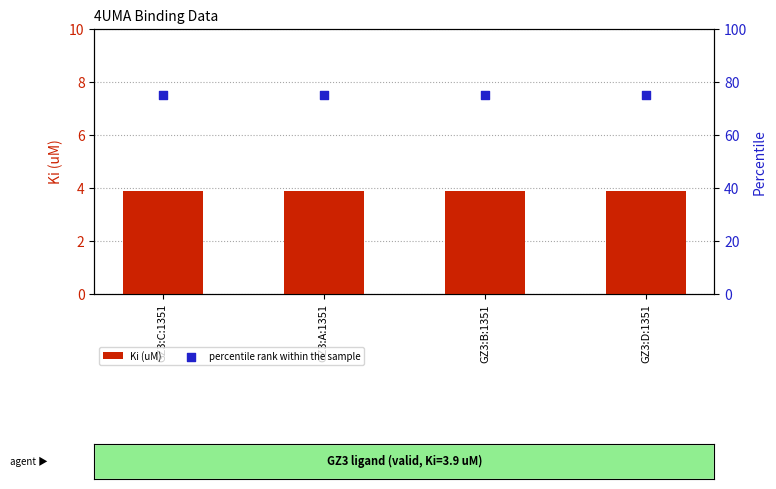

What are all the series names shown in the legend?

Ki (uM), percentile rank within the sample